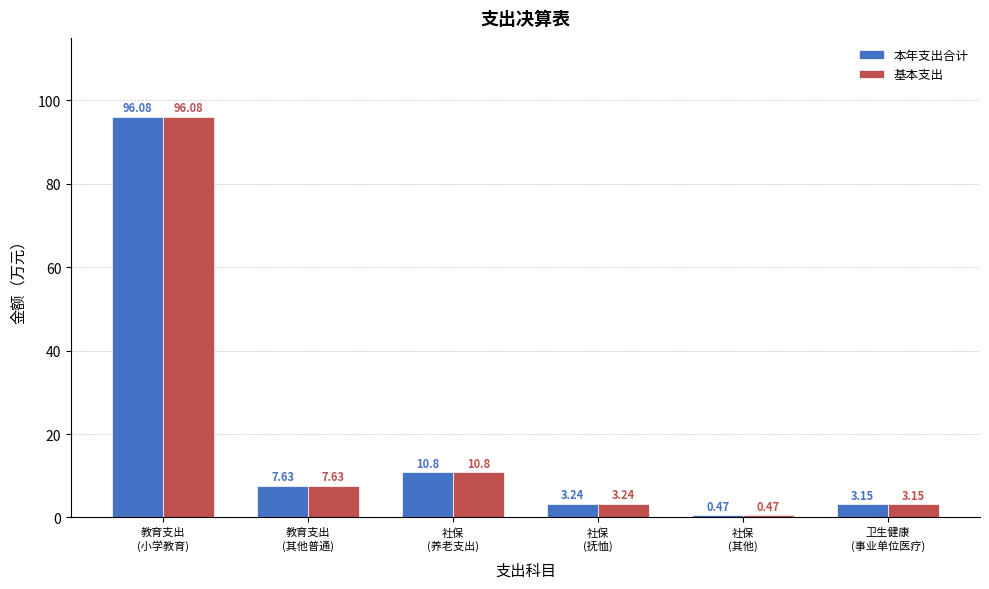

What is the difference between the maximum and minimum values in the 基本支出 series?

95.6